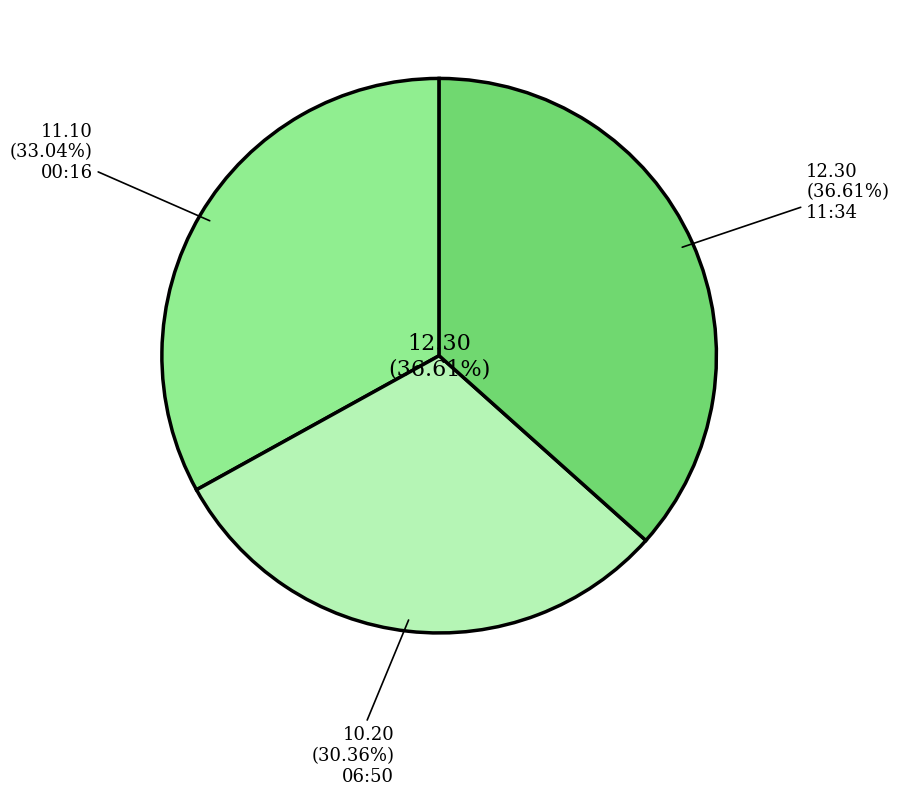

What is the change in value from 2023-01-01T06:50:00.850Z to 2023-01-01T11:34:47.566Z?

+2.1